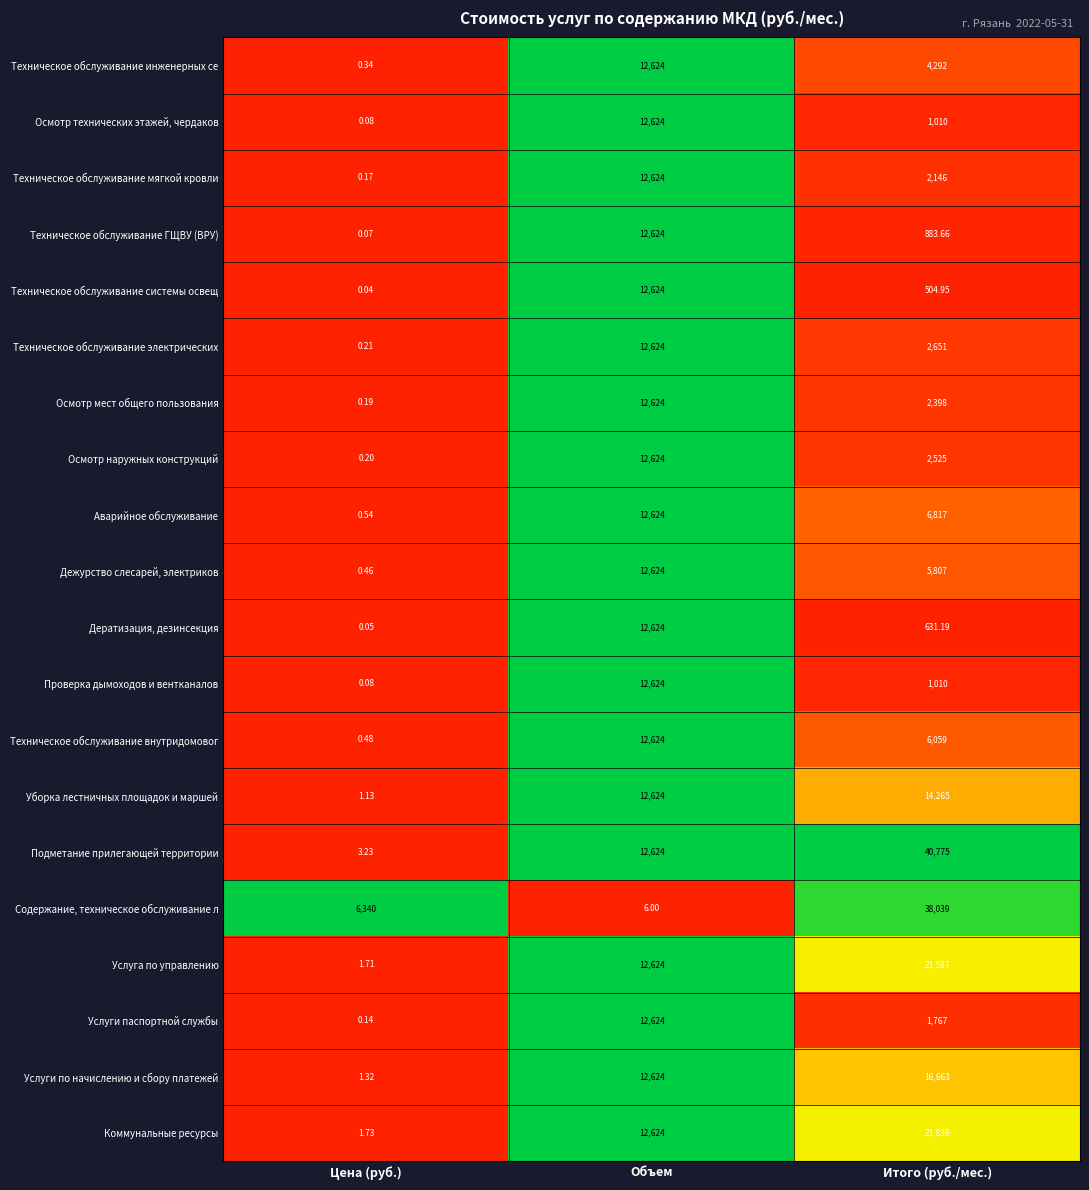

What is the maximum value shown in the chart?

40775.0